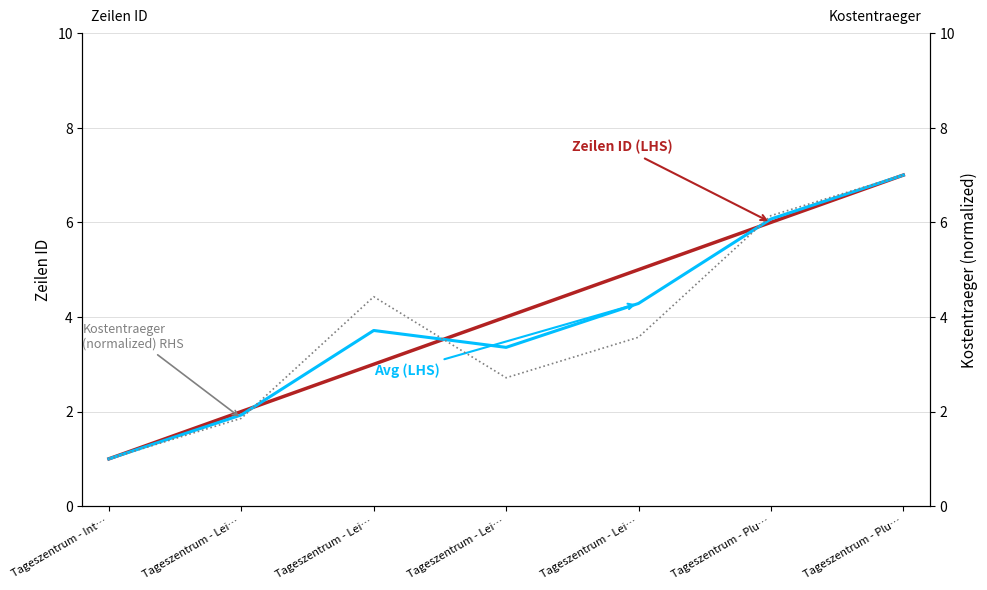

Count the number of data series in this chart.

3